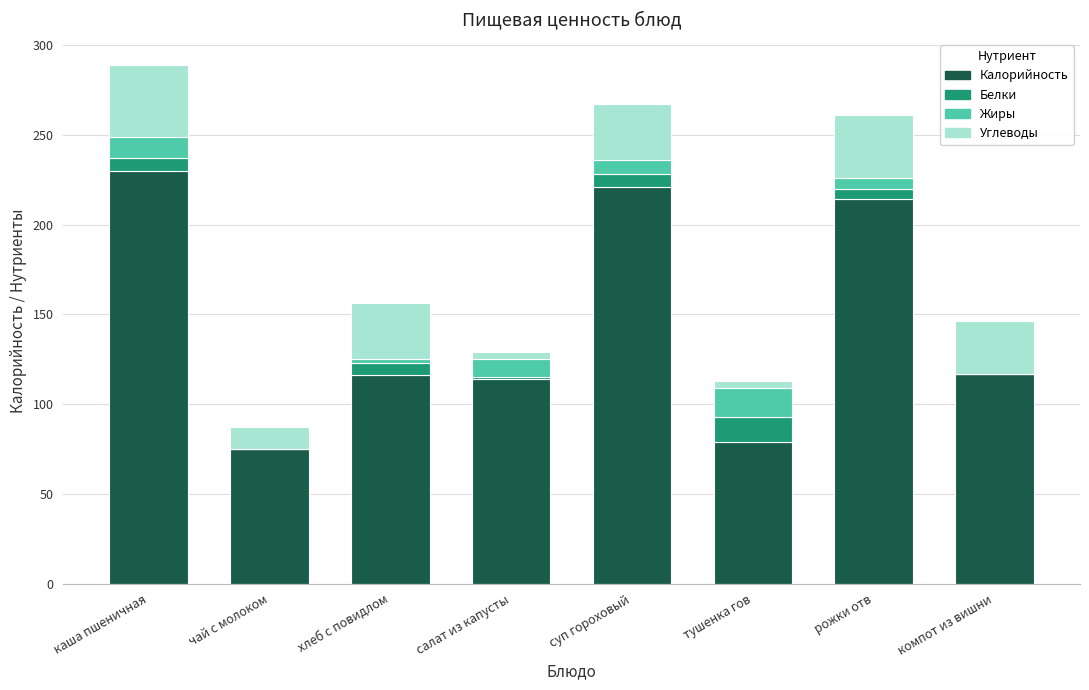

At which label does Калорийность reach its peak?

каша пшеничная